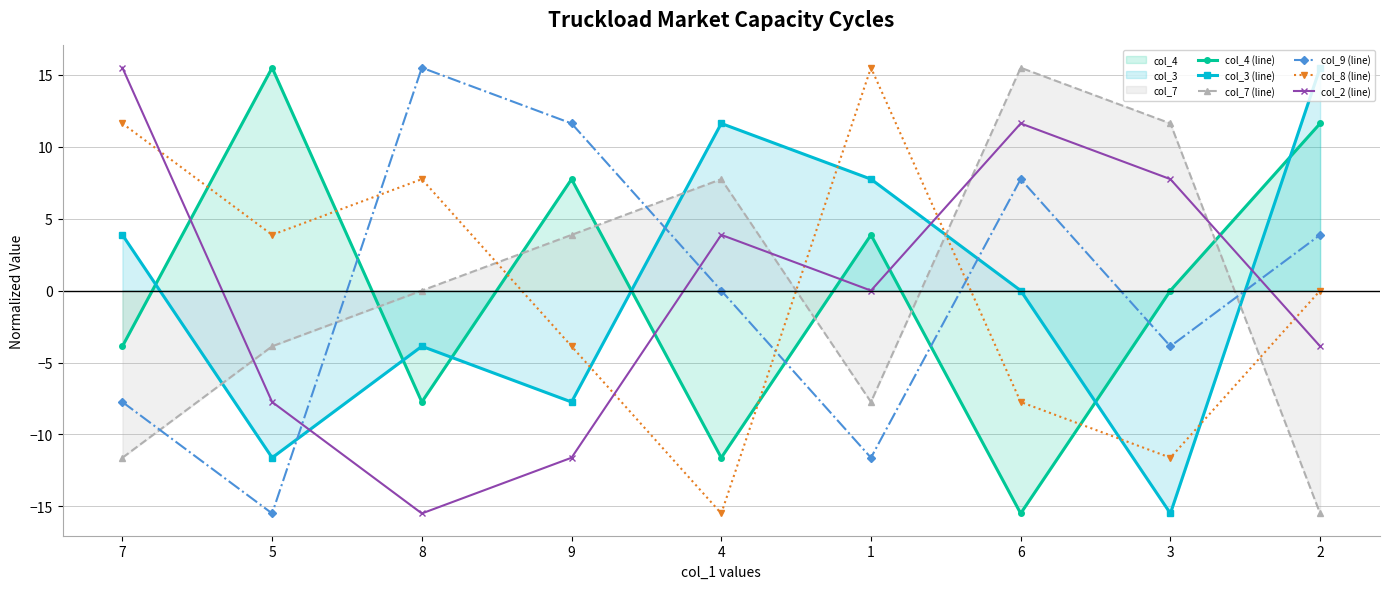

Between 2 and 9, which is larger?

2